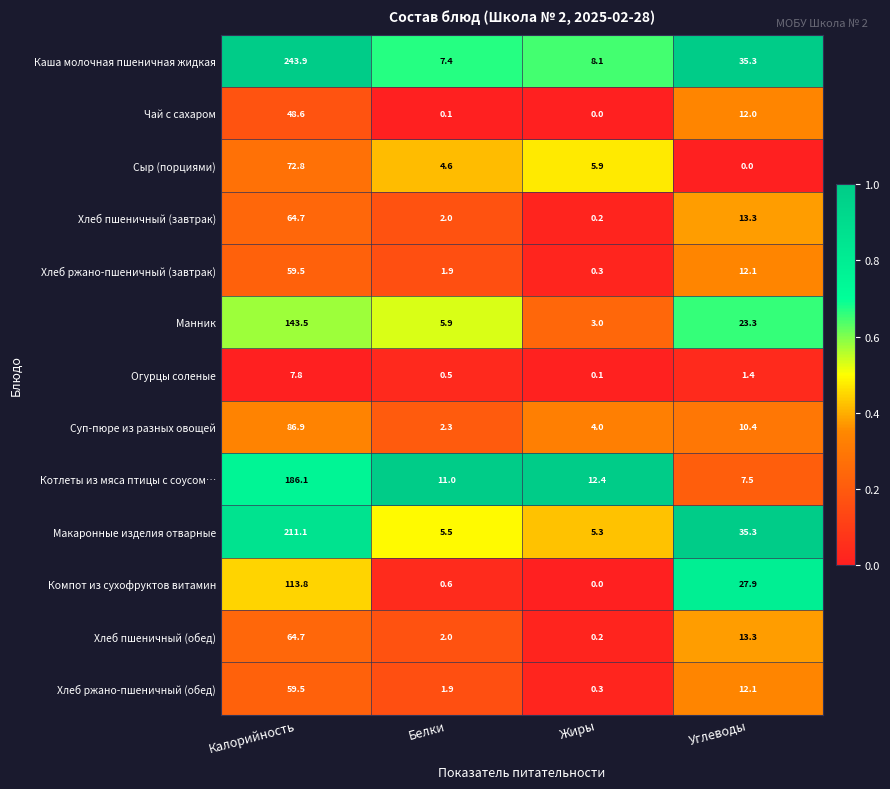

What is the total value across all series at Жиры?

39.8